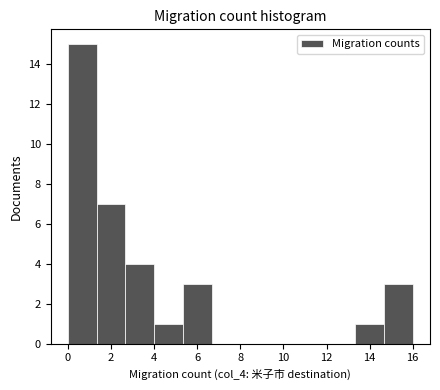

Over which range of the x-axis is the bar tallest?

0.0 to 1.4